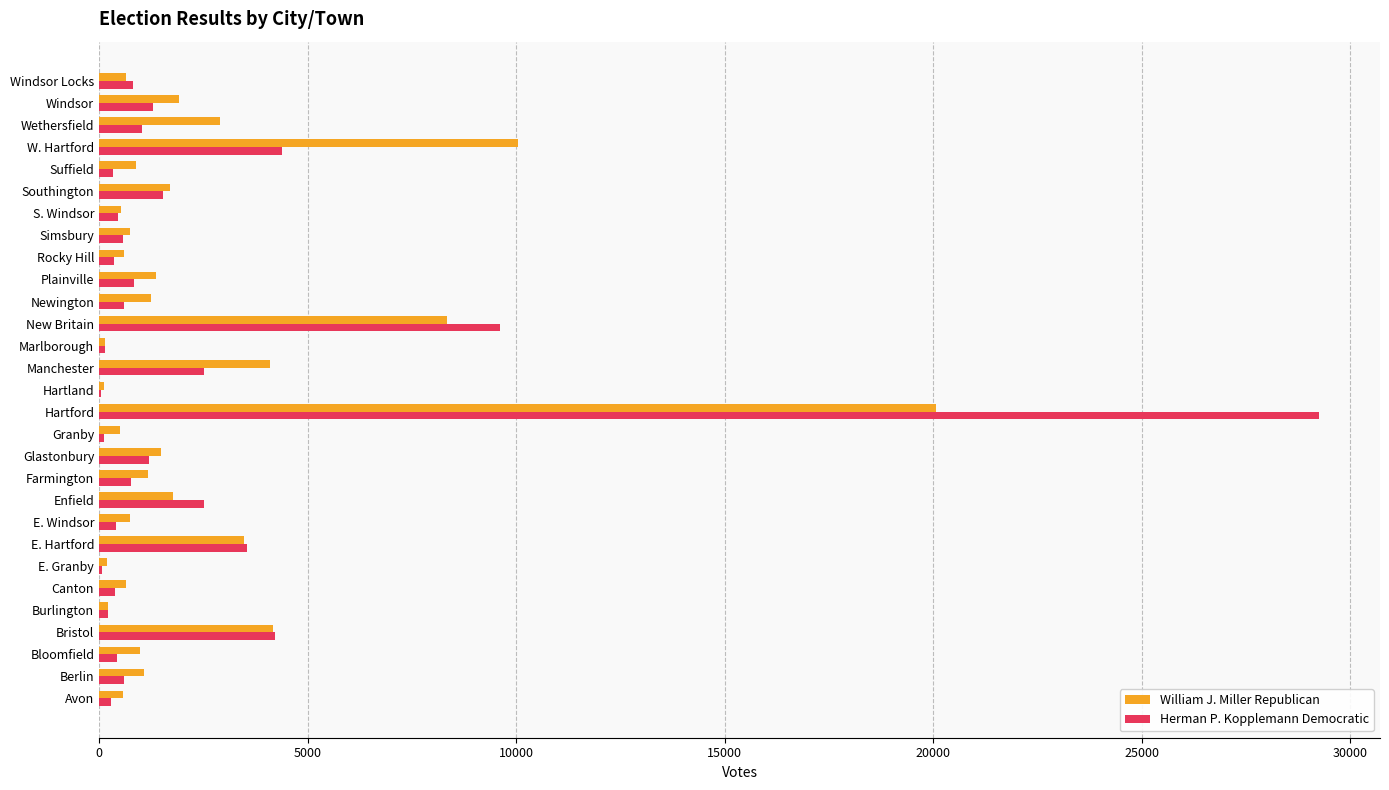

Which category has the highest value in the Herman P. Kopplemann Democratic series?

Hartford